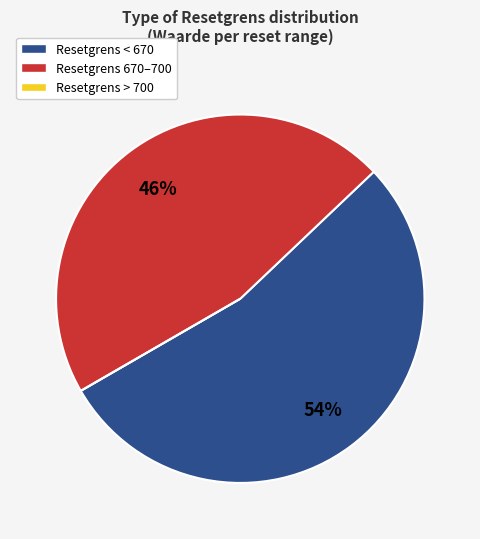

To the nearest percent, what is the difference between the largest and smallest slice percentages?

54%